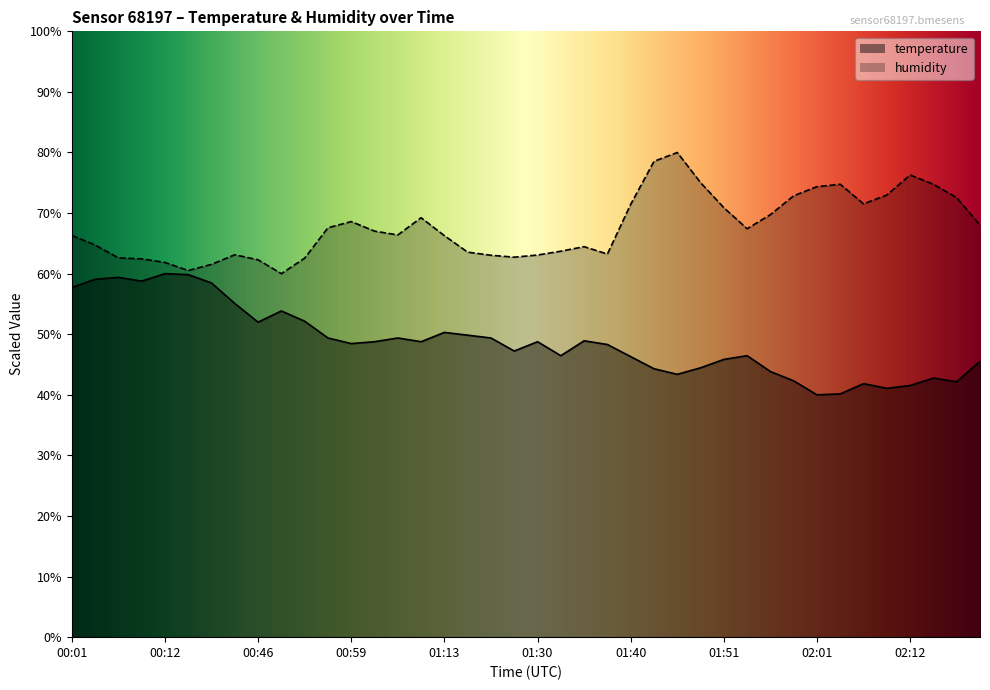

At how many categories does at least one series exceed 69?

15